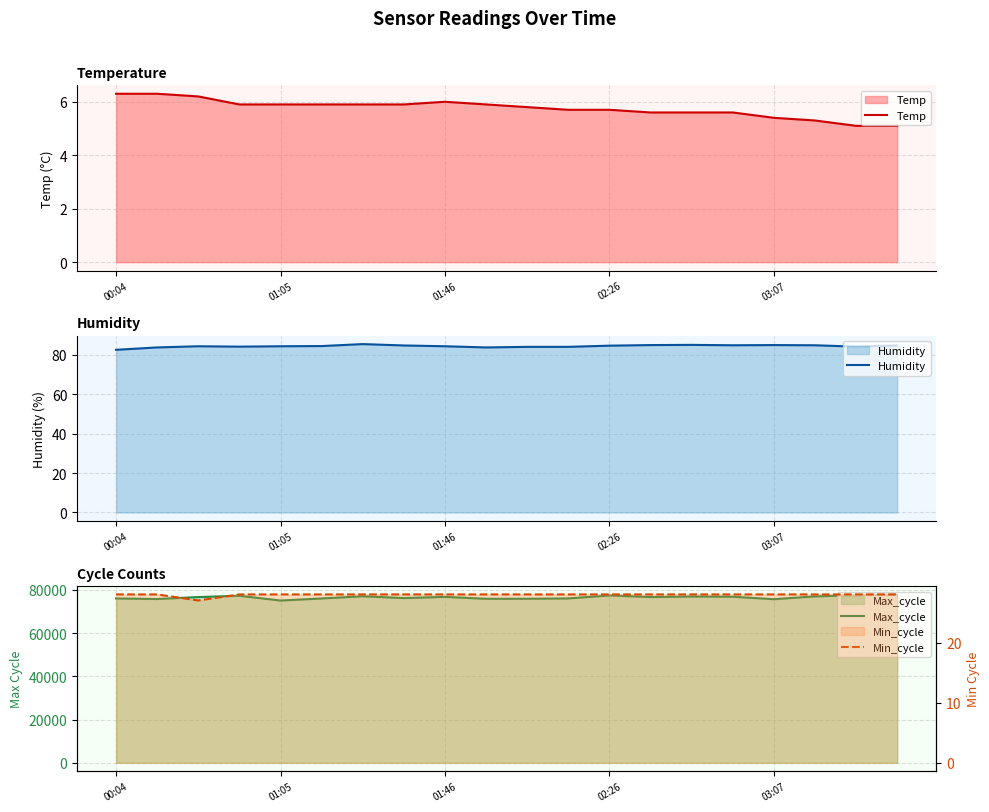

What is the smallest value displayed?

5.1